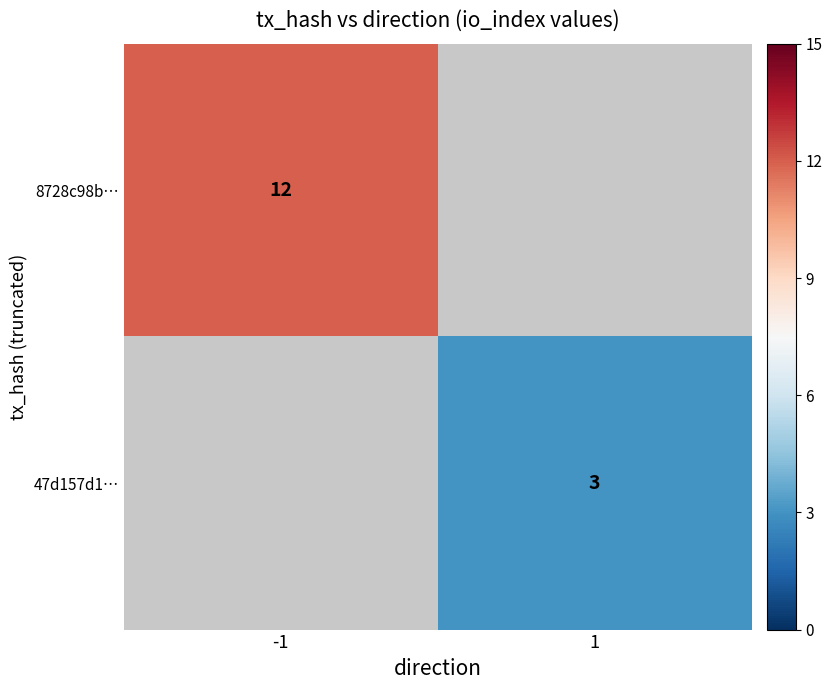

What is the minimum value shown in the chart?

3.0